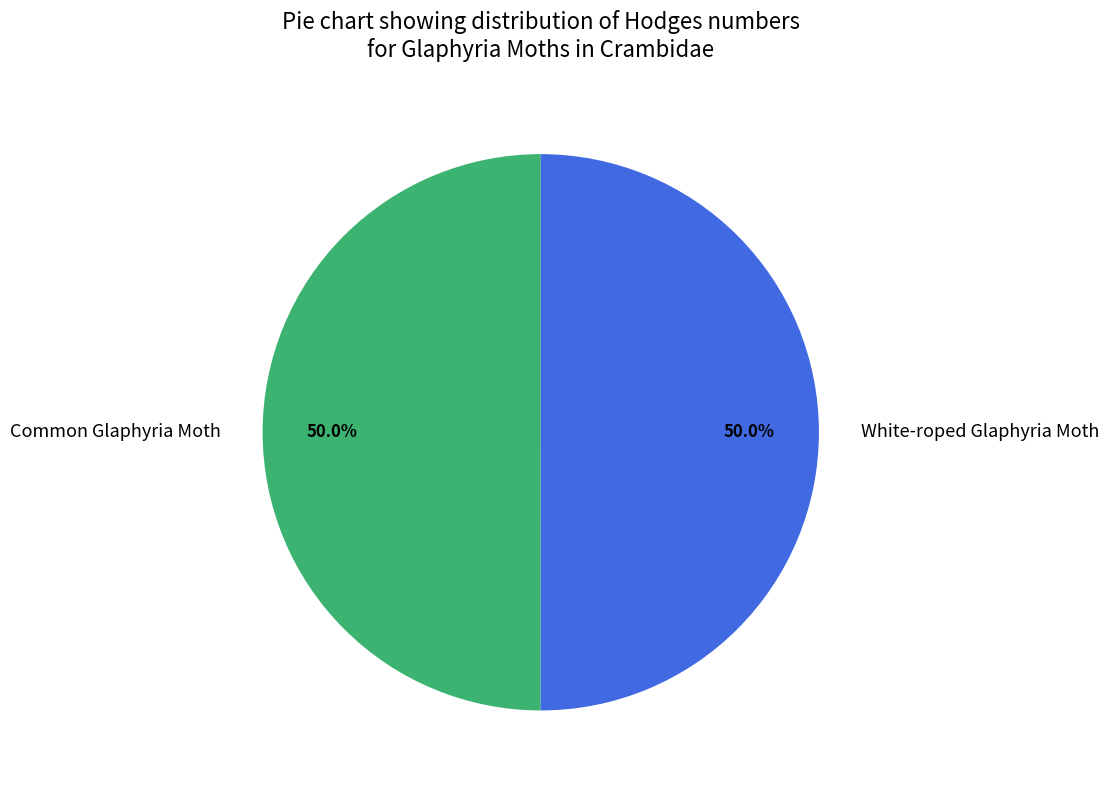

How many segments does this pie chart have?

2